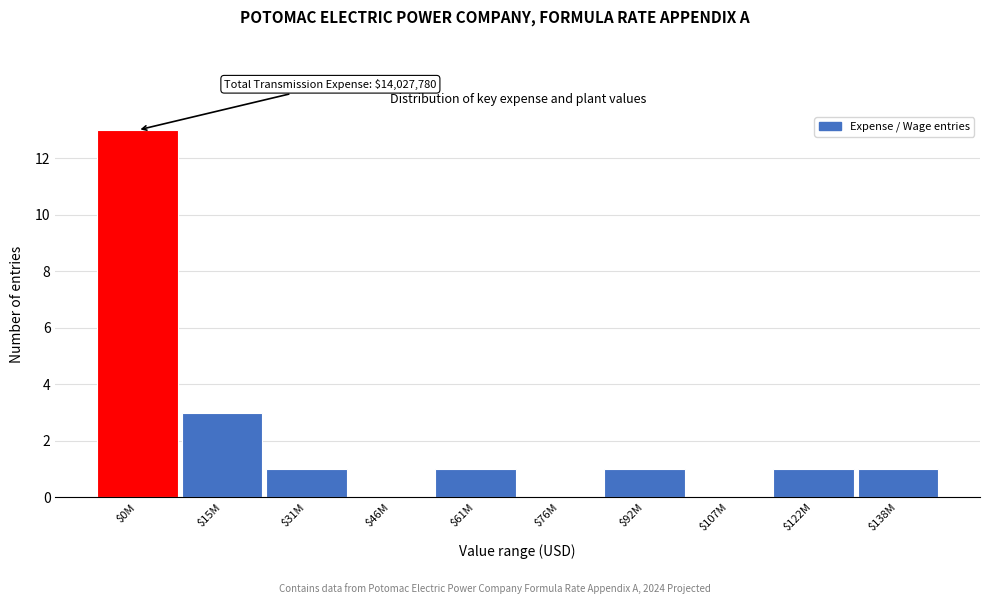

Is it true that the value at $46M is -9?

False